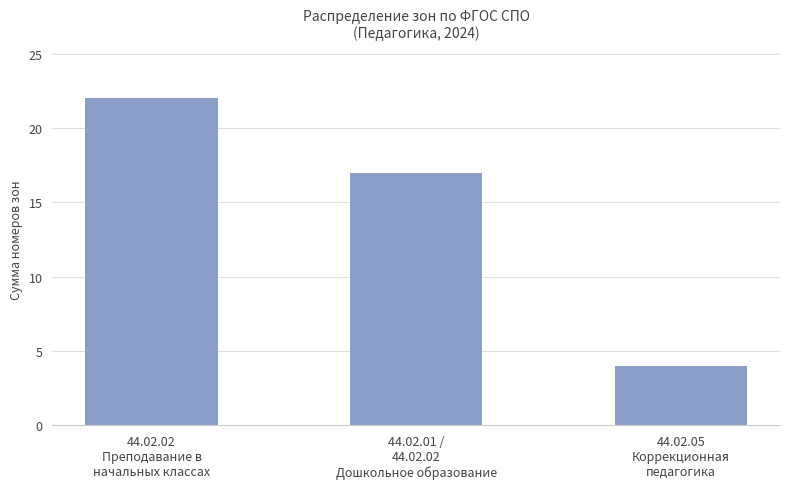

At which label is the value closest to 13?

44.02.01 /
44.02.02
Дошкольное образование